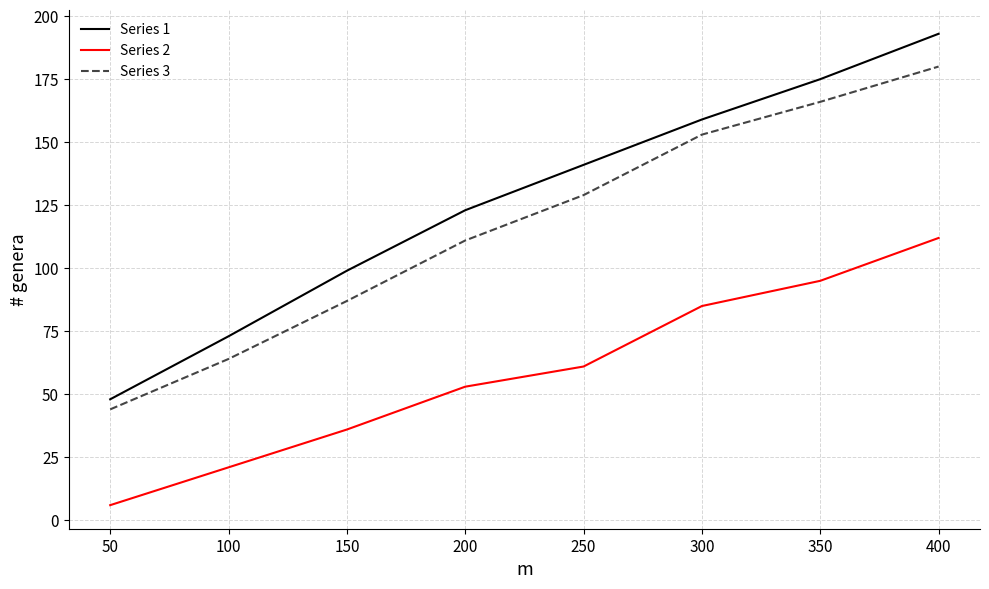

The Series 3 series shows 278 at 300. True or false?

False